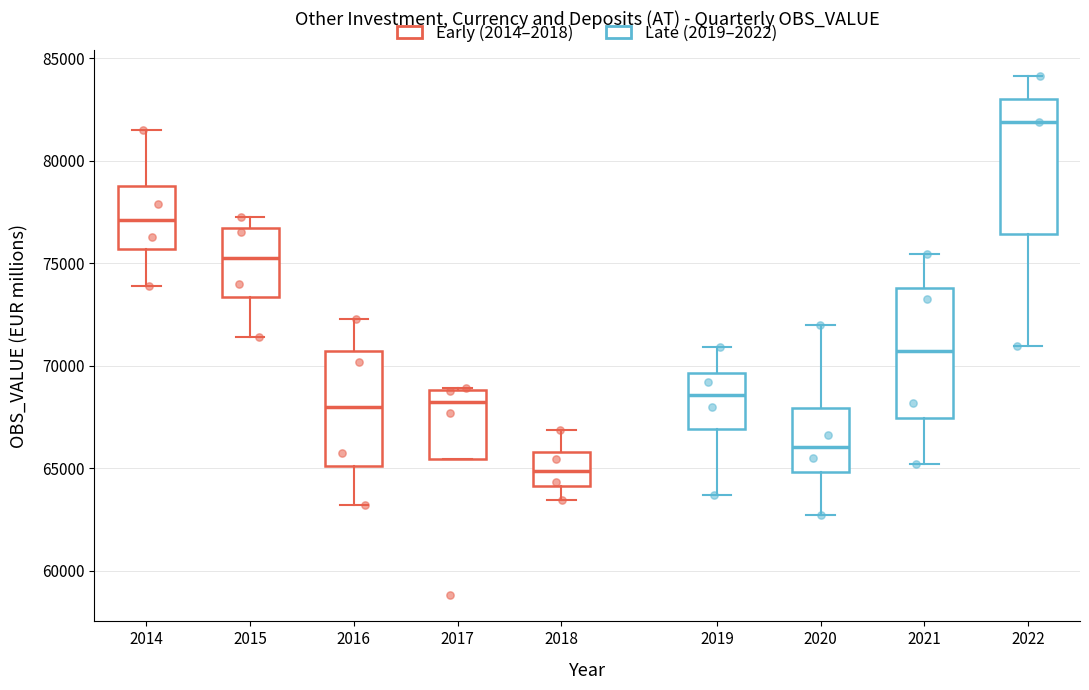

Which box has the highest median line?

2022